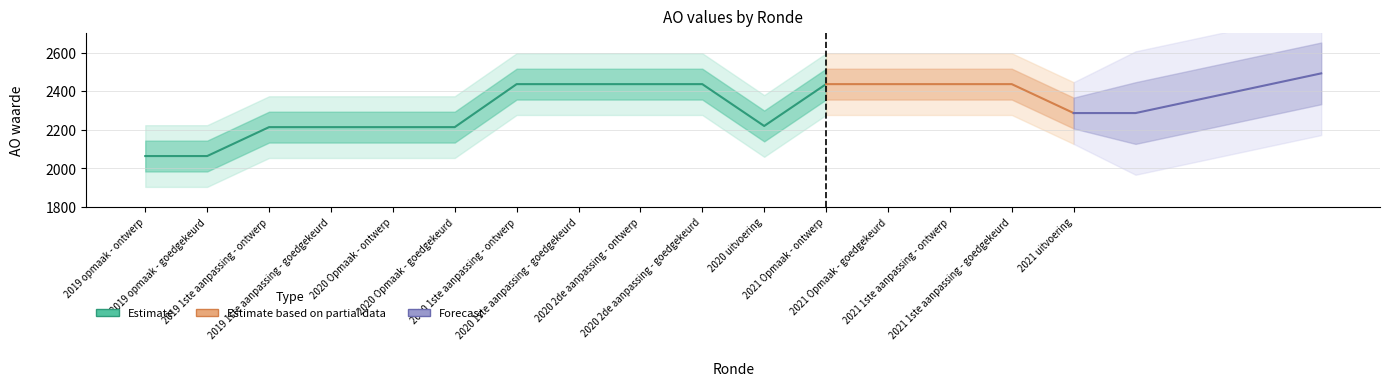

The AO series shows 2437 at 2021 1ste aanpassing - goedgekeurd. True or false?

True